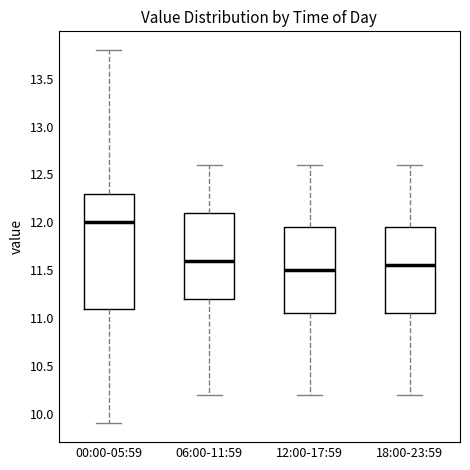

Comparing the boxes themselves (not the whiskers), which one is the tallest?

00:00-05:59